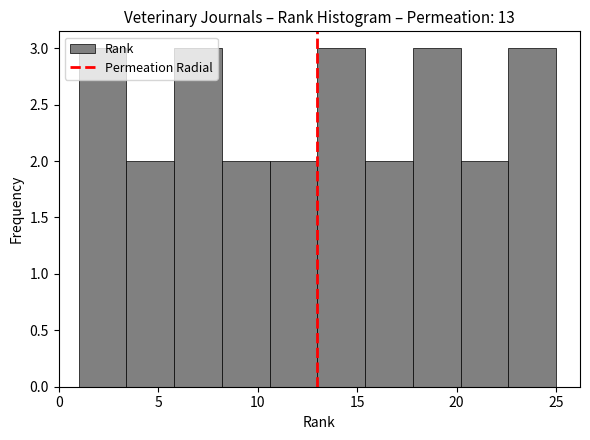

How tall is the bar that spans 5.8 to 8.2 on the x-axis? Neither the bar edges nor the heights are printed on the chart, so give them approximately, as read against the axes.

3